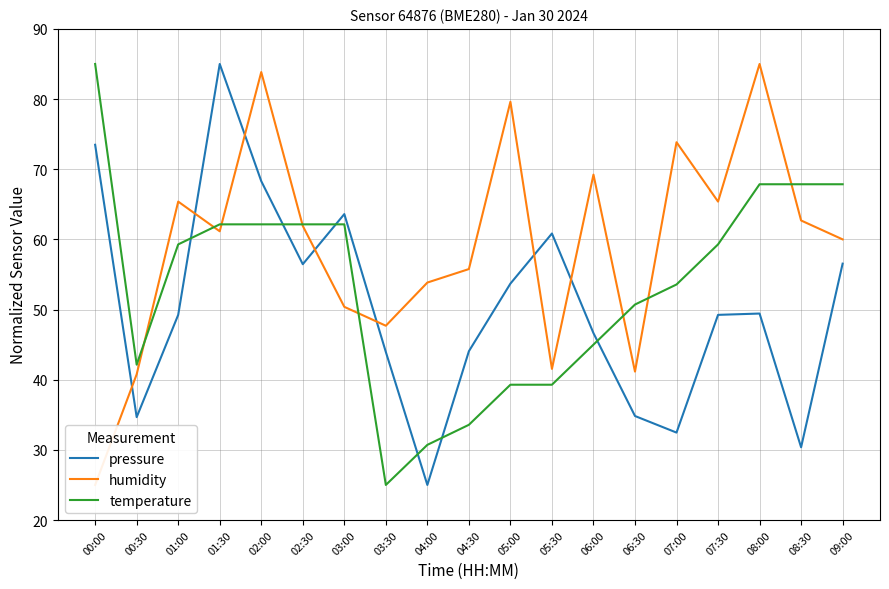

How many lines are shown in the chart?

3